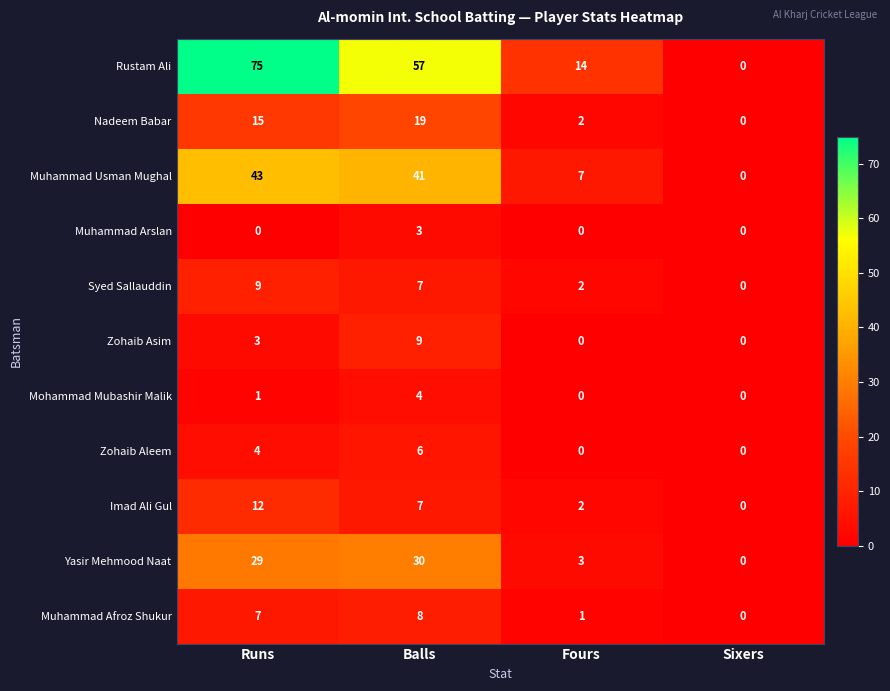

Count the number of categories in the chart.

4